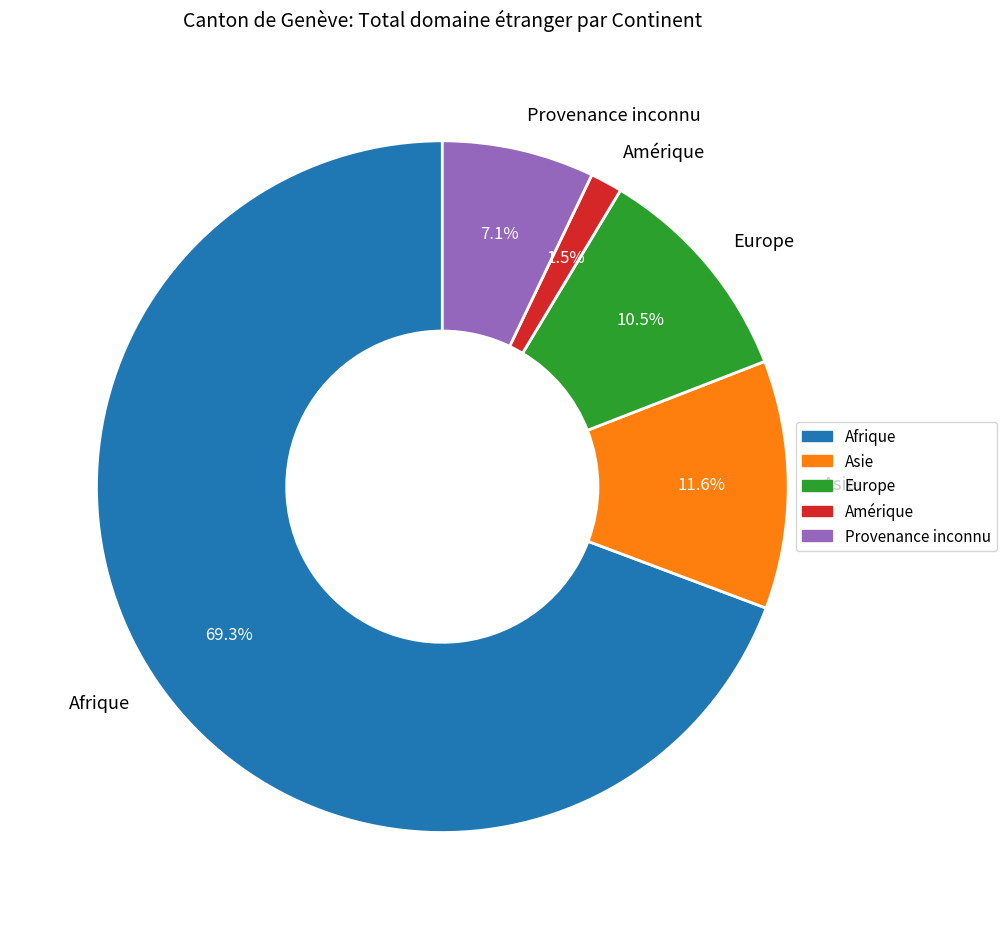

What is the ratio of the value at Europe to the value at Provenance inconnu?

1.5